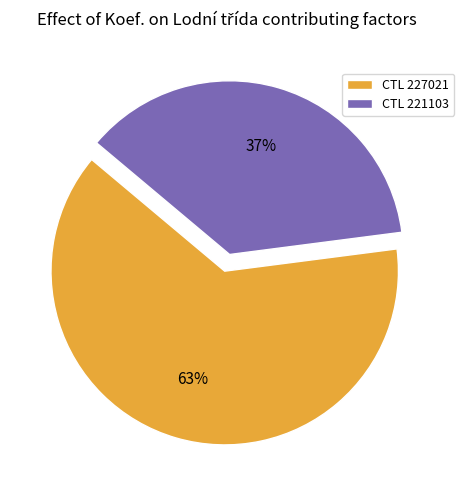

What is the ratio of the value at CTL 221103 to the value at CTL 227021?

0.6